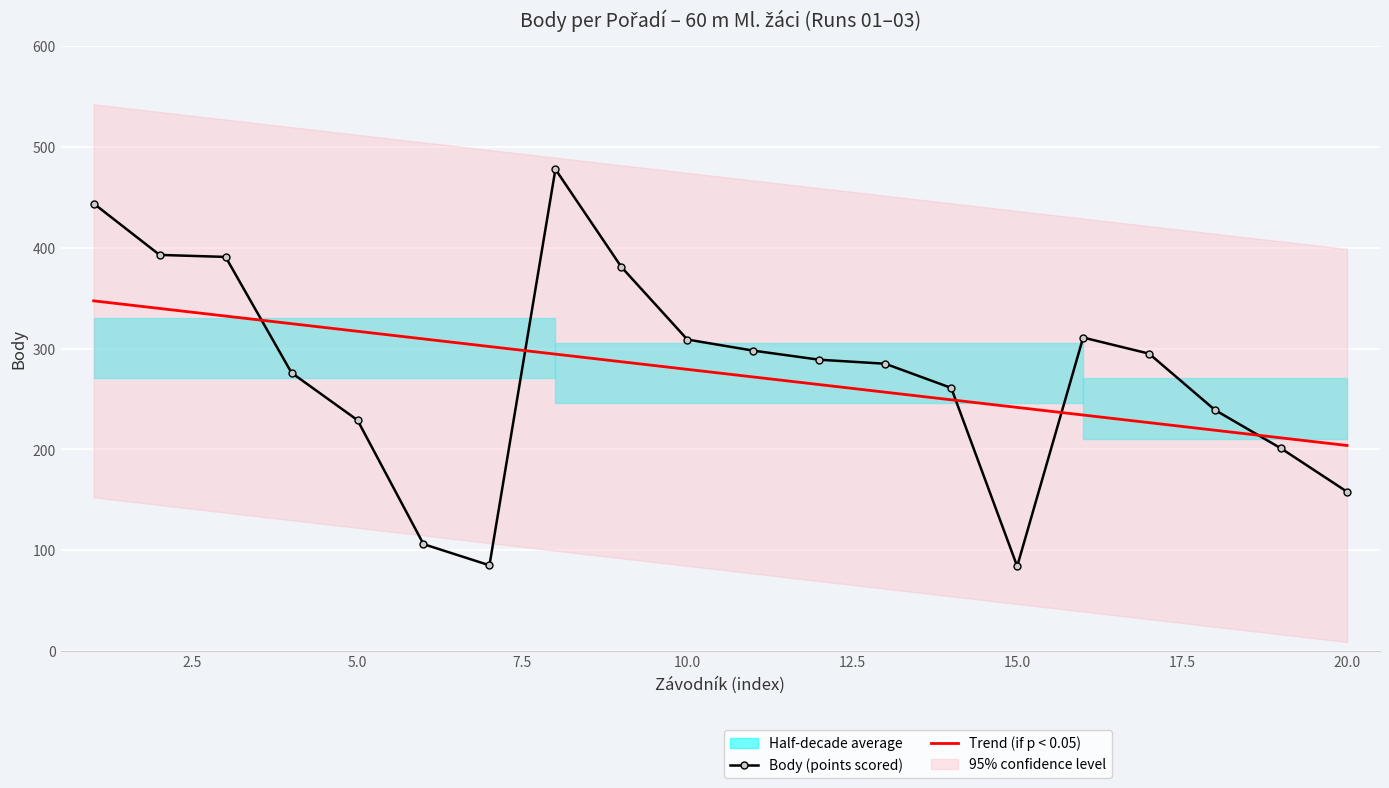

Is it true that Trend (if p < 0.05) equals 241.7 at 15.0?

True